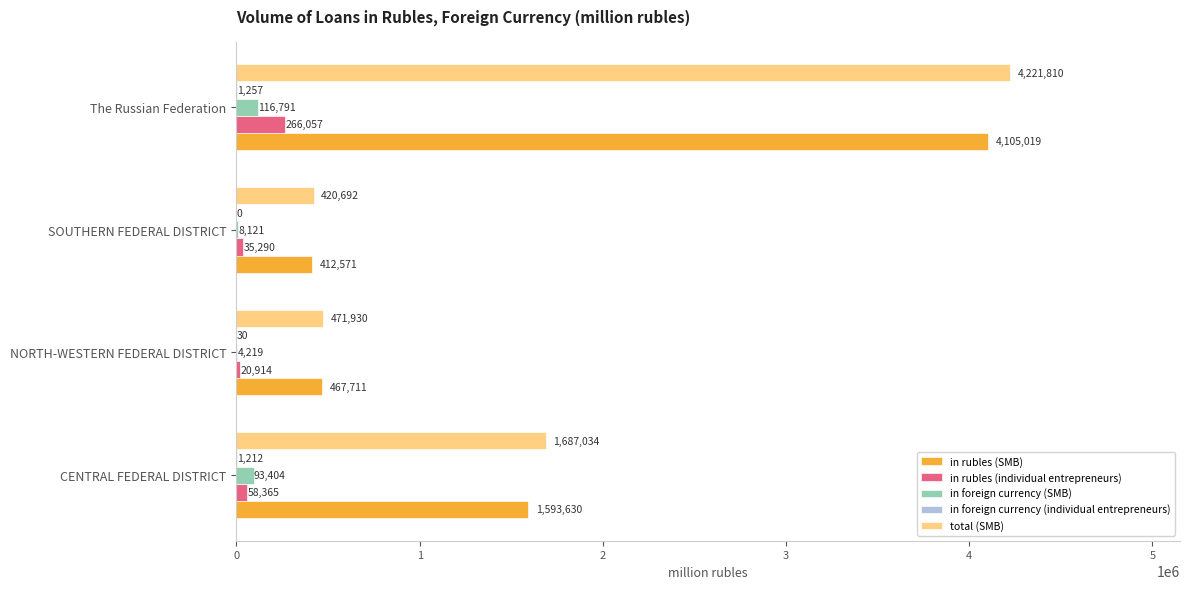

Between CENTRAL FEDERAL DISTRICT and SOUTHERN FEDERAL DISTRICT, which series saw the biggest shift?

total (SMB)